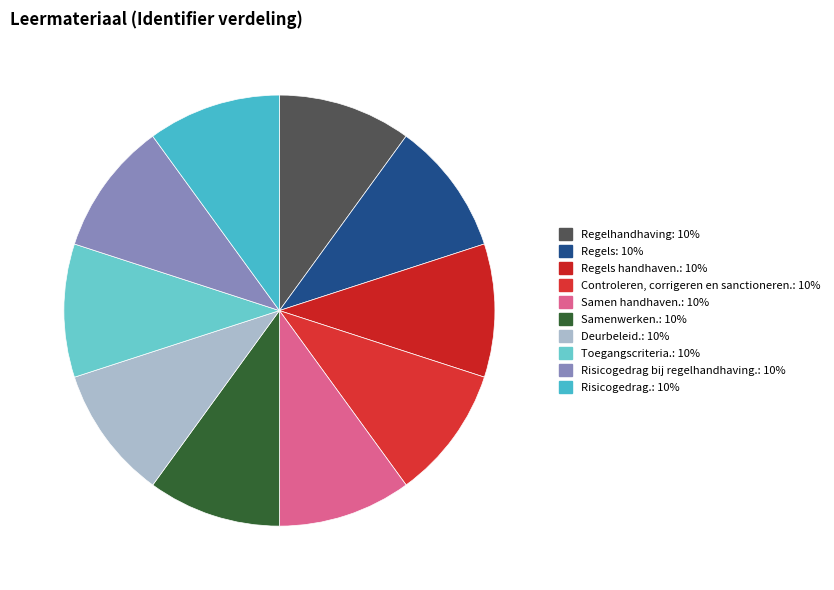

How many slices are in this pie chart?

10